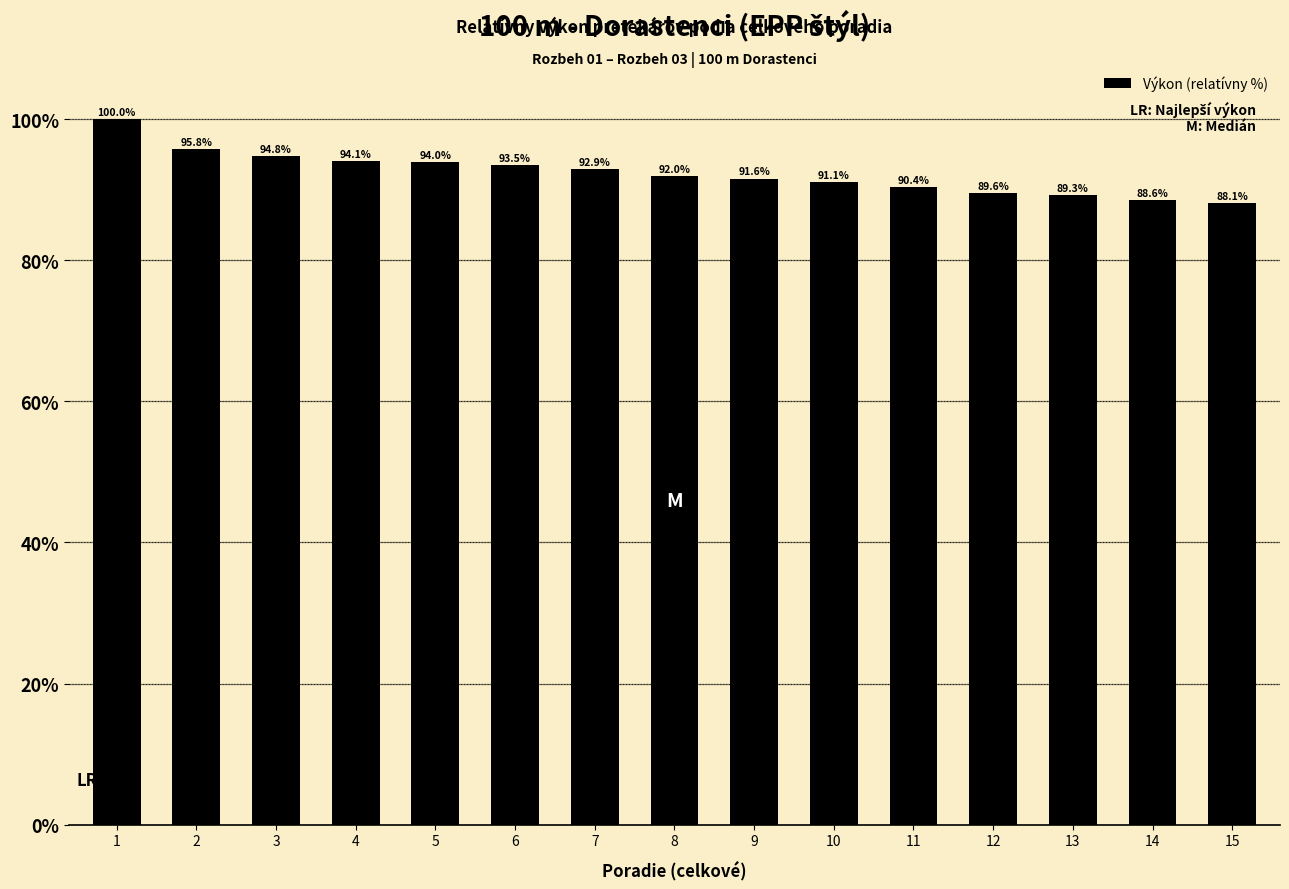

What value does the data have at 12?

89.6